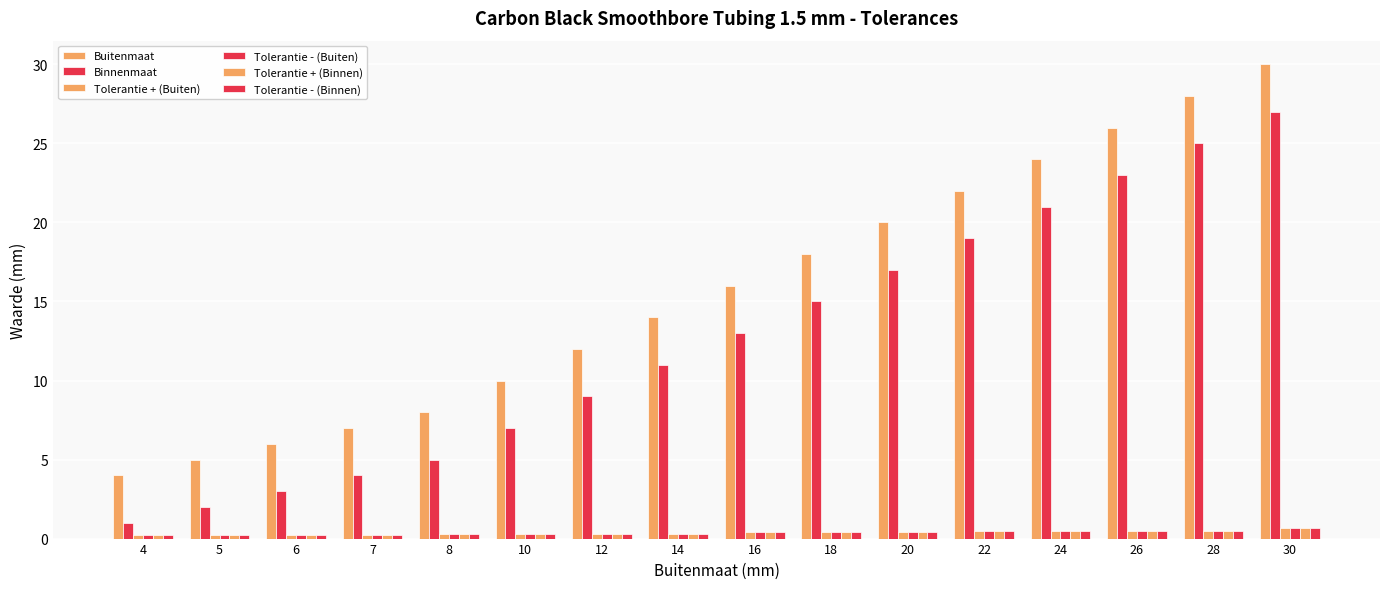

How many series are shown in this chart?

6